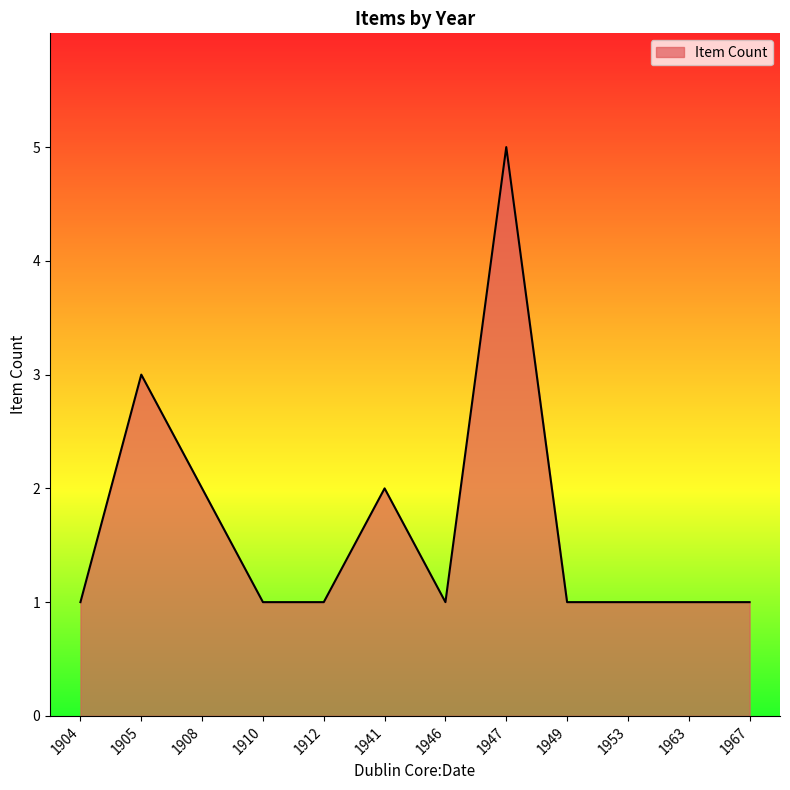

What is the maximum value shown in the chart?

5